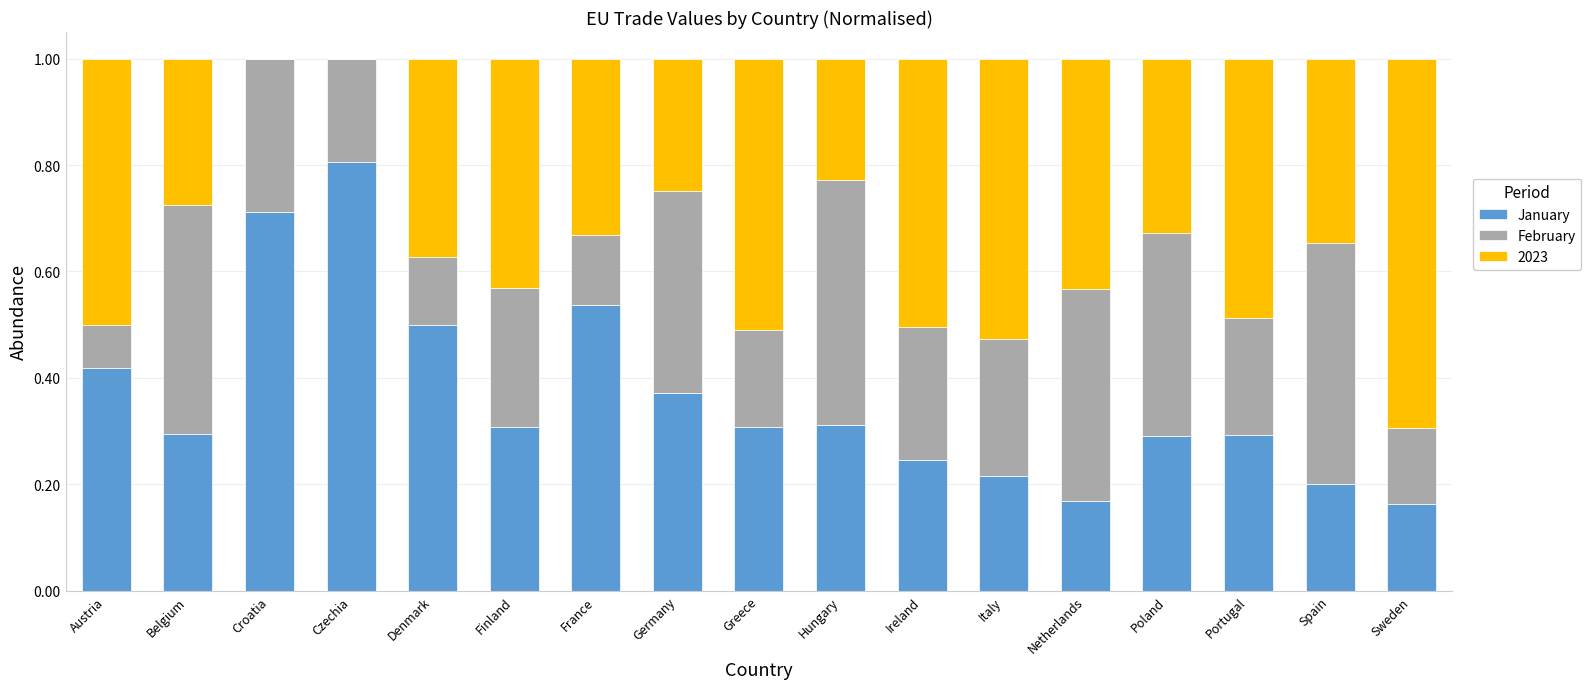

True or false: January has a value of 0.2 at Sweden.

True